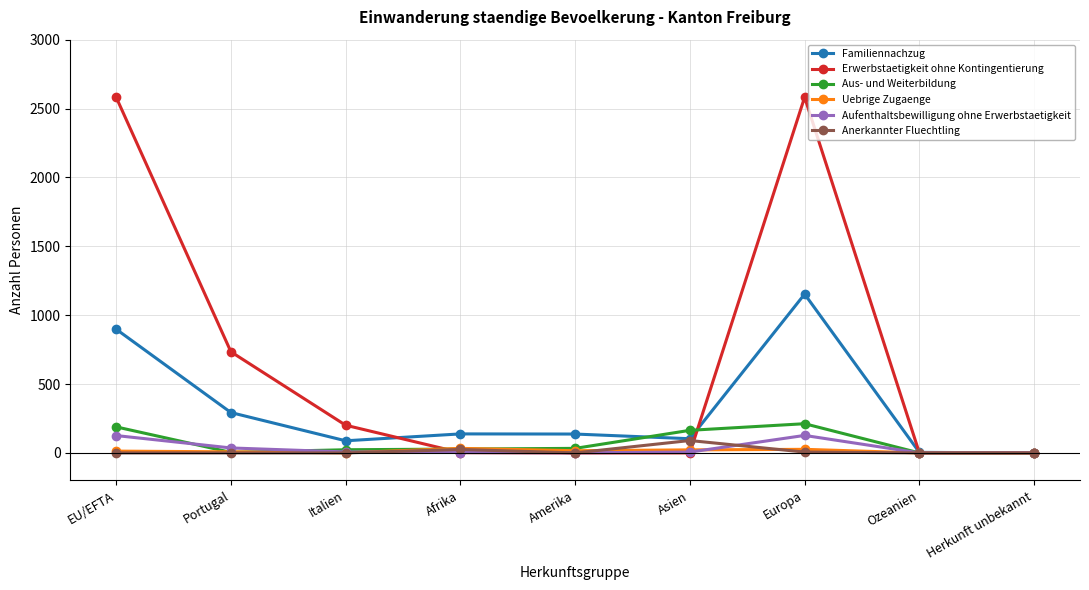

True or false: Uebrige Zugaenge has more than 0 points higher than both neighbors.

True